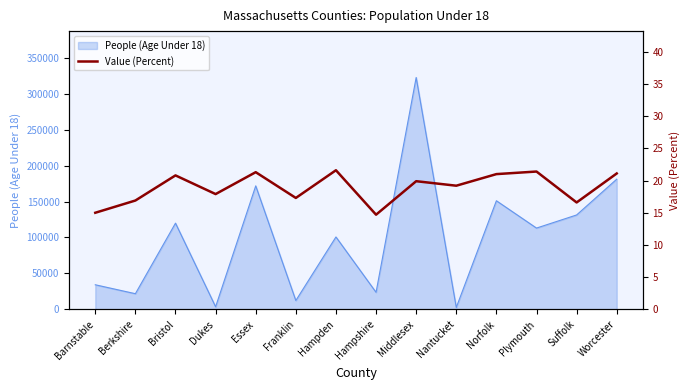

Read the value at Plymouth.

21.4